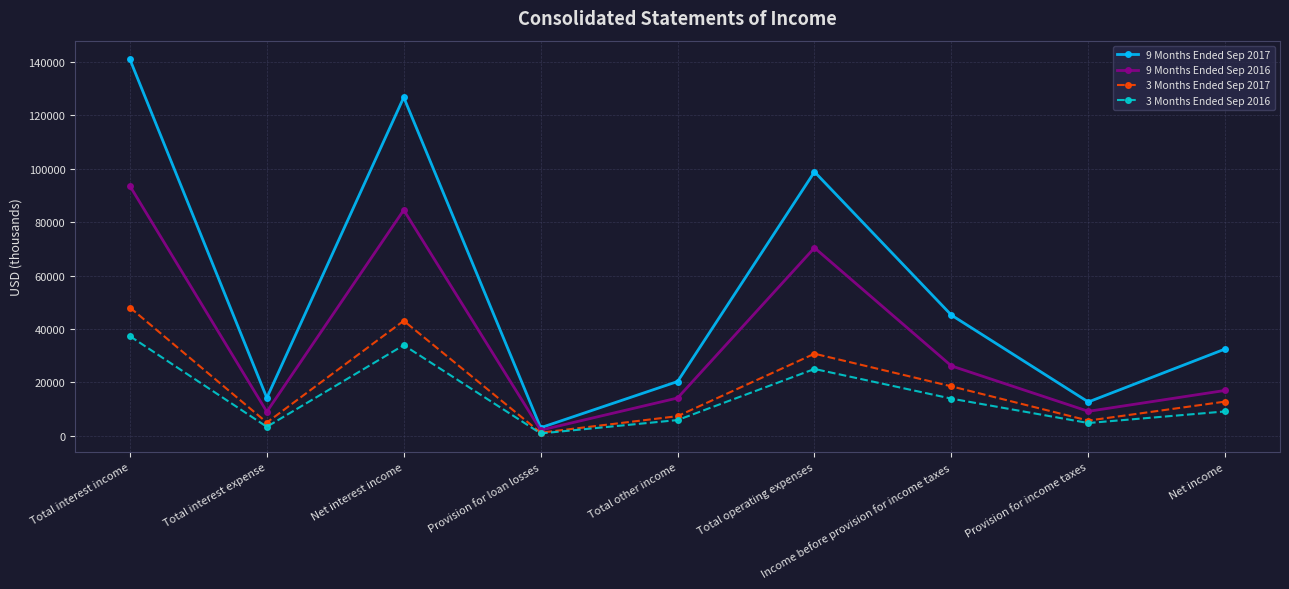

Between Total interest income and Total operating expenses, which series saw the biggest shift?

9 Months Ended Sep 2017